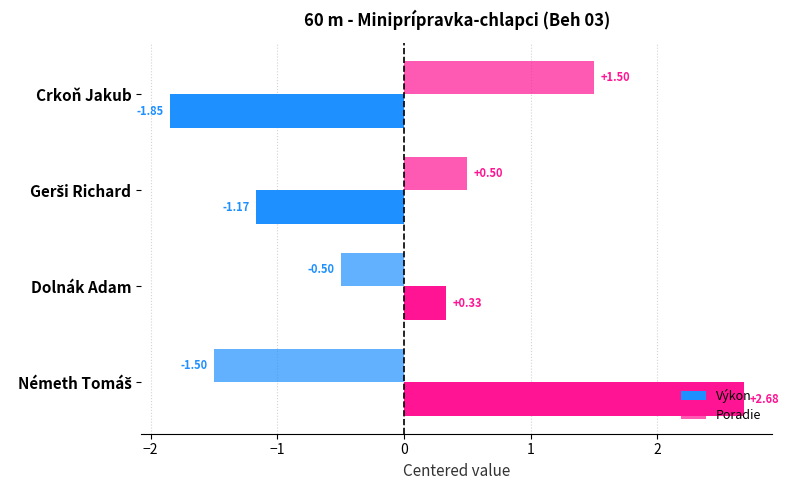

What is the minimum value for Poradie?

-1.5